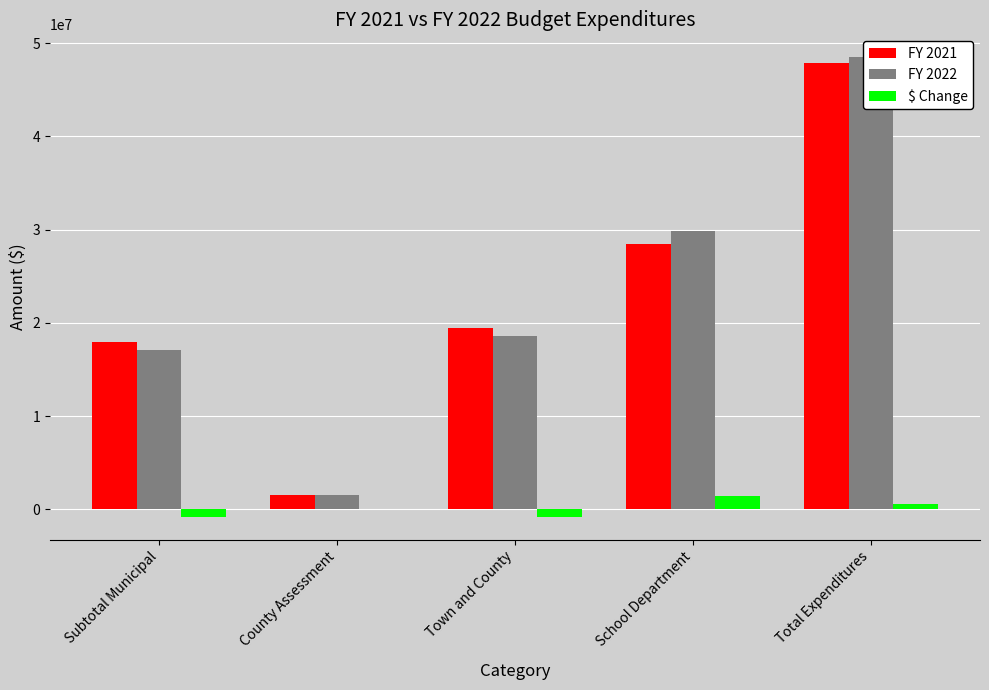

Reading left to right, what are all the values shown in this chart?

FY 2021: 17894893	1518473	19413366	28490012	47903378
FY 2022: 17057021	1556320	18613341	29857097	48470438
$ Change: -837872	37847	-800025	1367085	567060